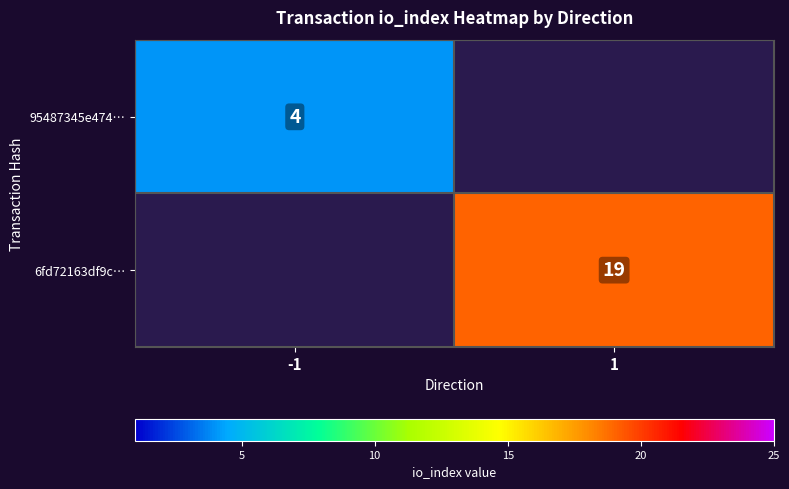

The value of 95487345e474… at -1 is 7. True or false?

False